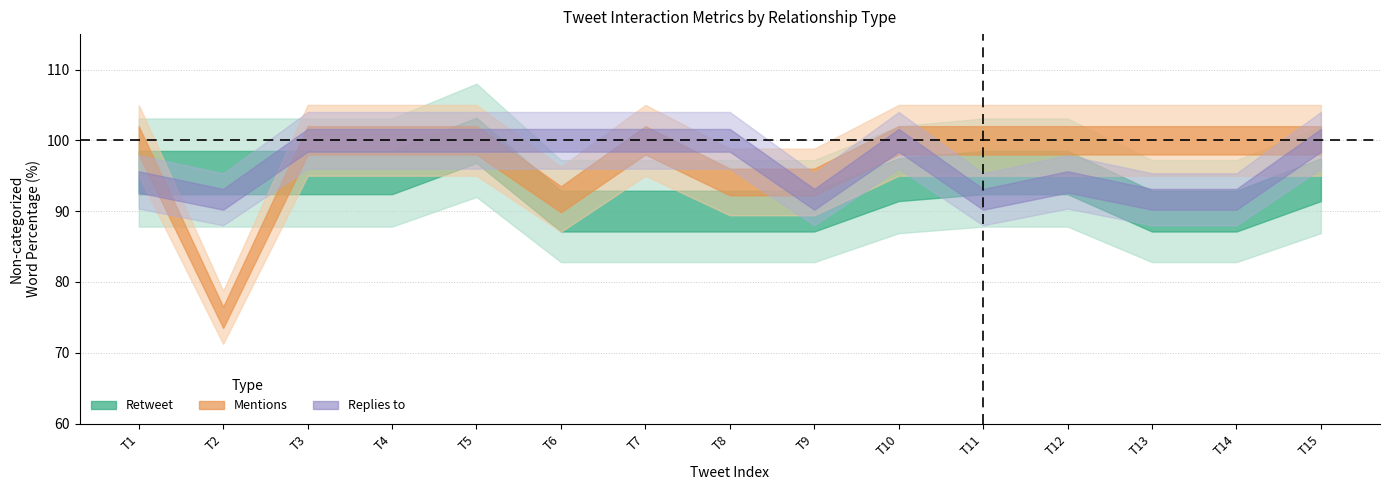

At how many categories does at least one series exceed 11?

15